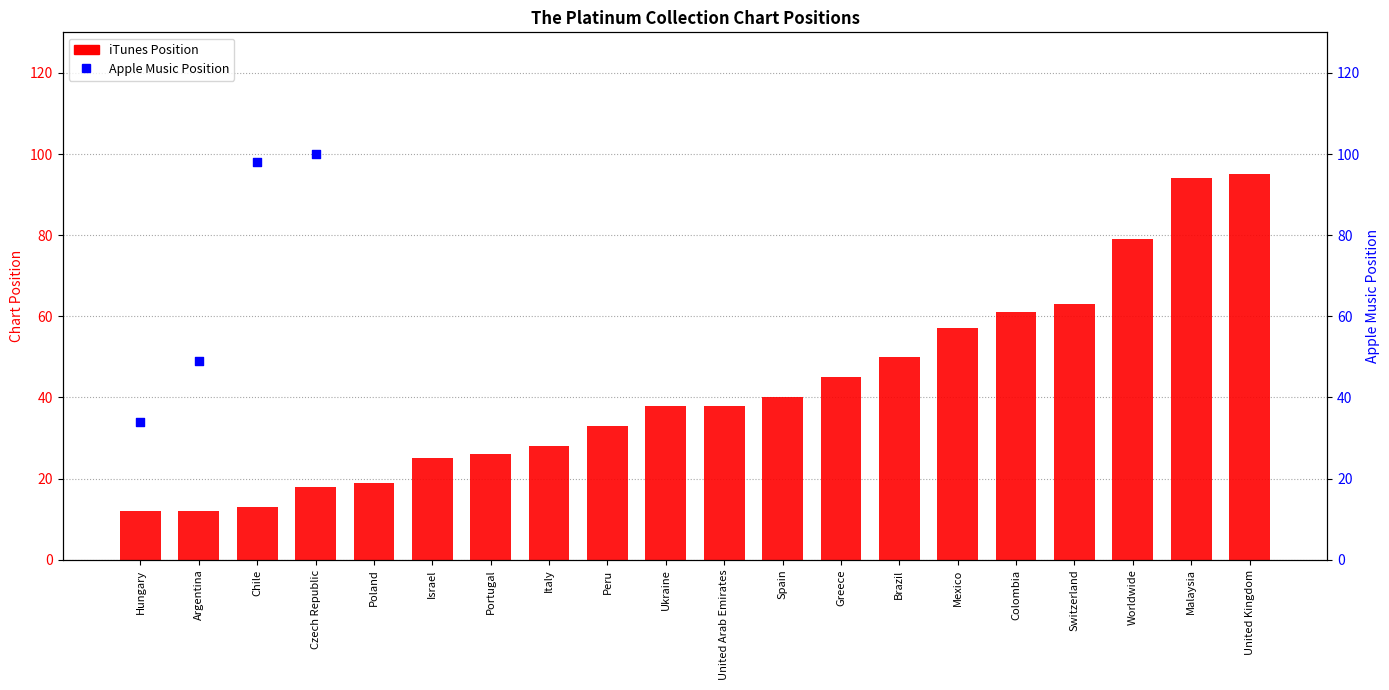

Which series contains the highest Y value?

Apple Music Position